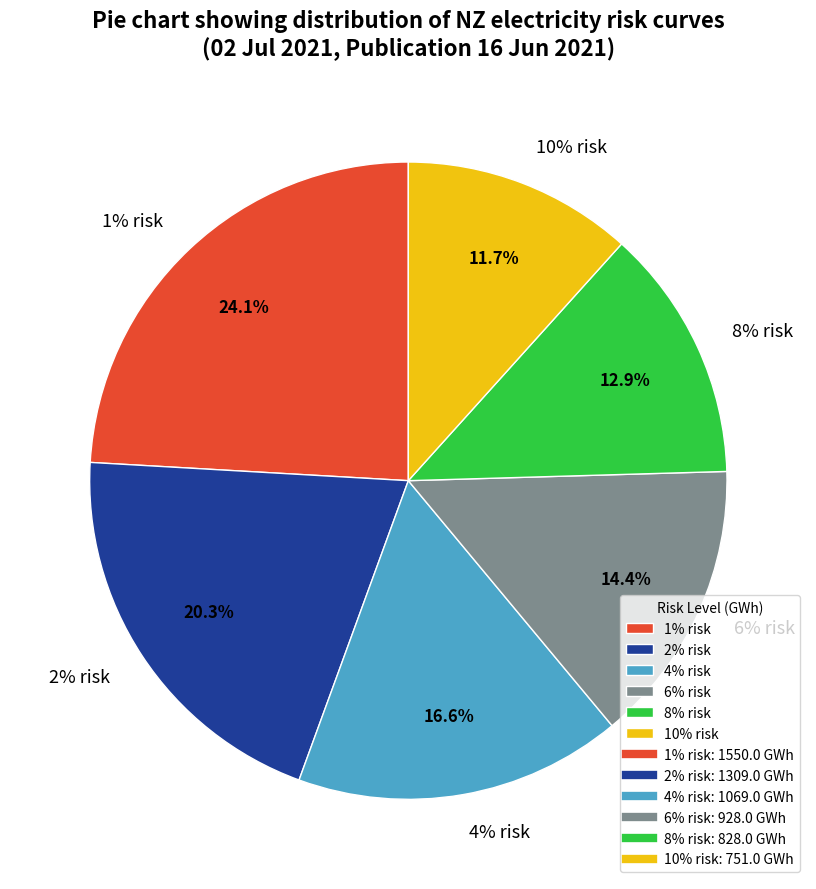

Is it true that 6% risk is 20% of the pie?

False